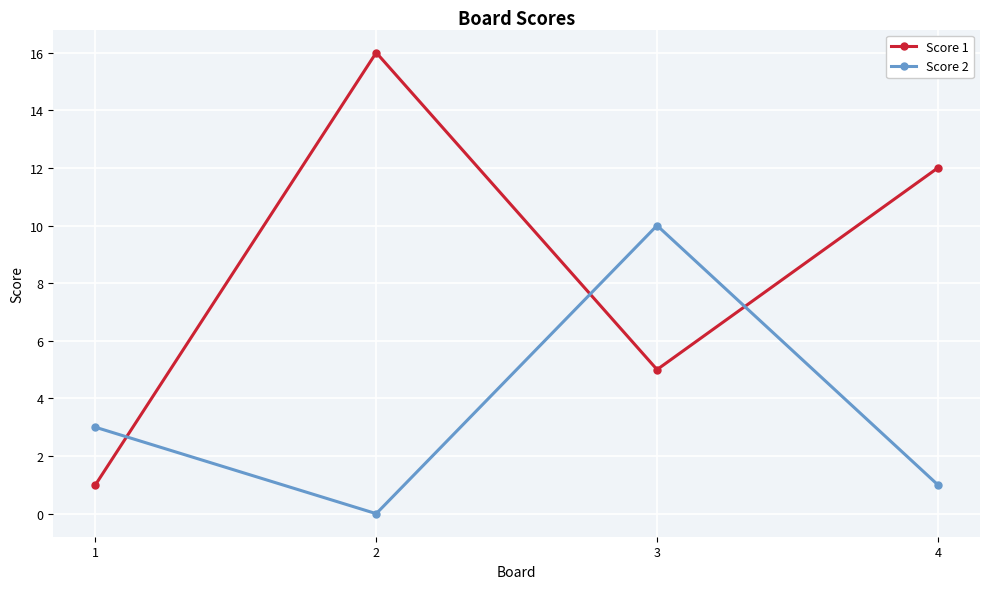

Does the chart display data point markers on the line(s)?

Yes